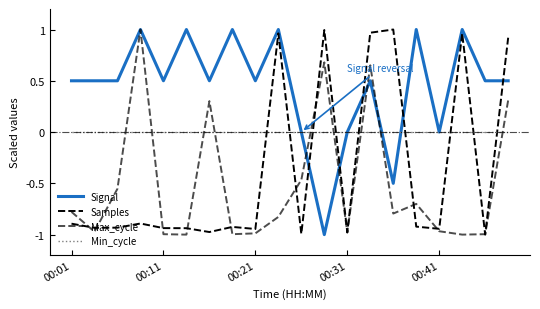

What is the lowest value of the Samples series?

-1.0